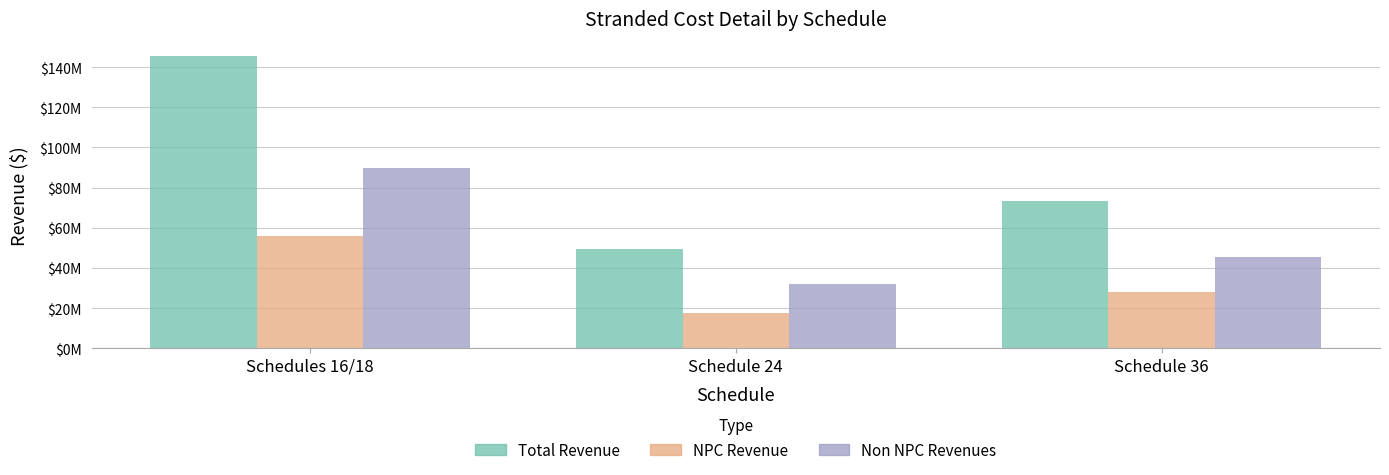

What is the difference between the maximum and second lowest values in the Total Revenue series?

72042190.6